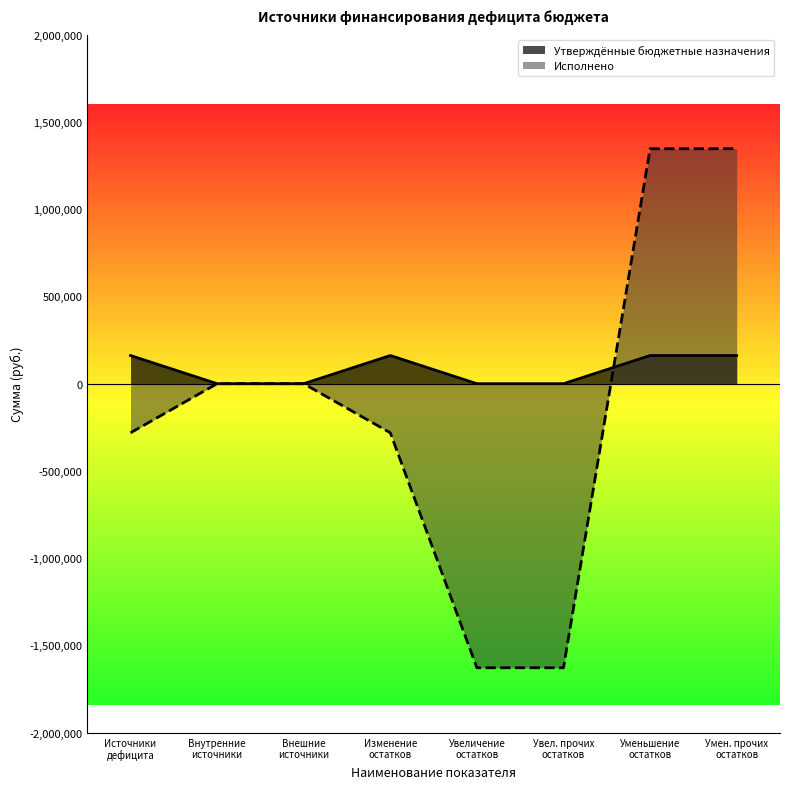

Which series has the largest range (max minus min)?

Исполнено